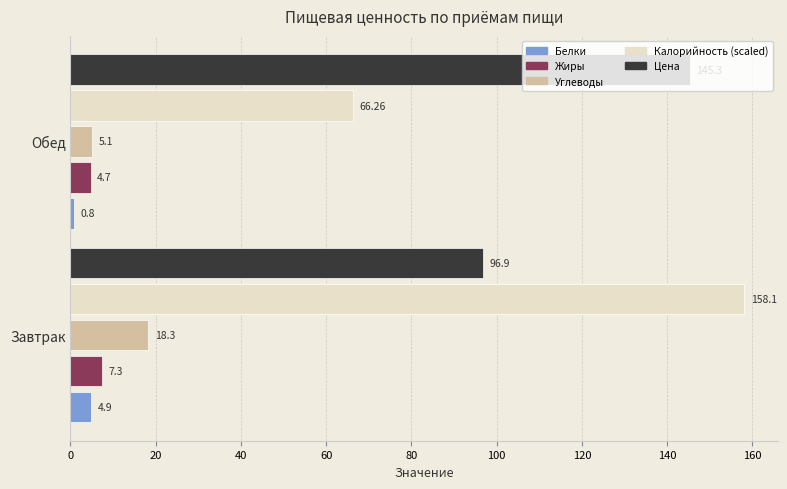

What is the spread (max minus min) of values at Завтрак?

153.2